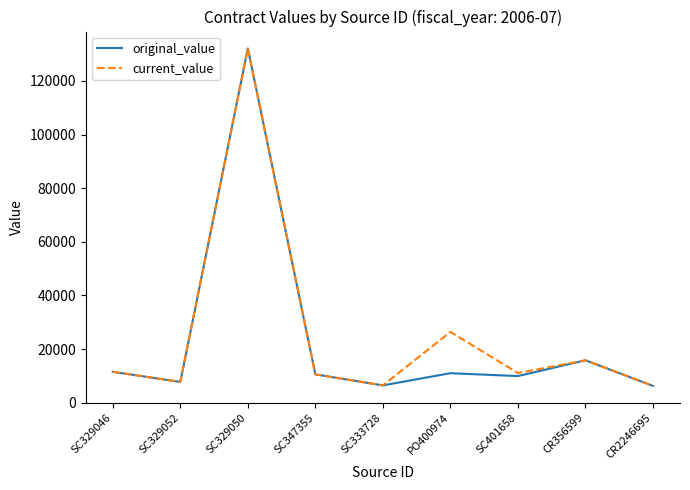

Which series changed the most between SC329046 and PO400974?

current_value